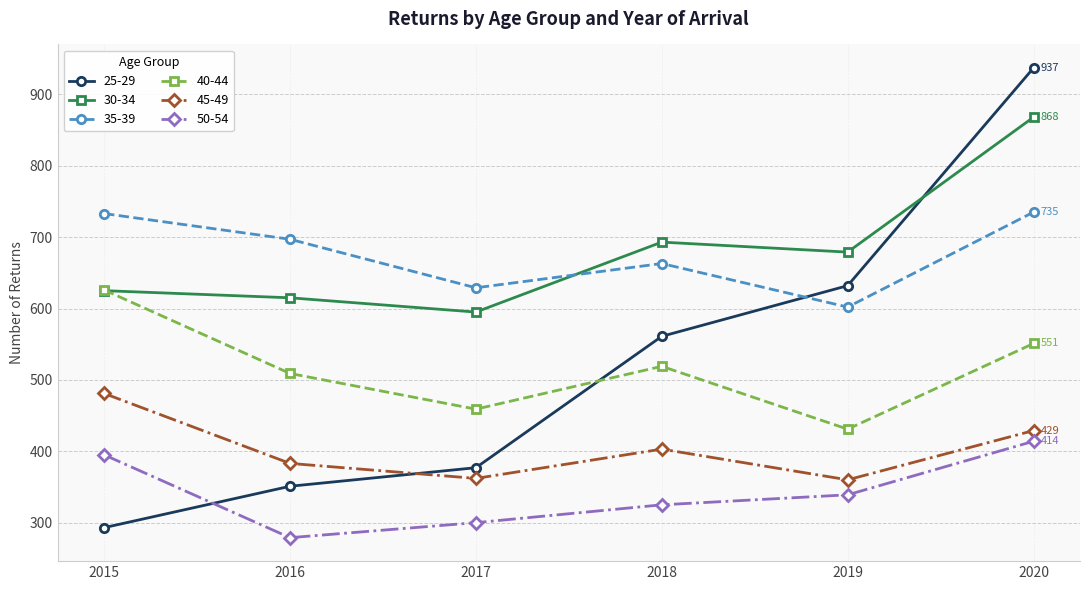

At which label does 35-39 reach its minimum?

2019